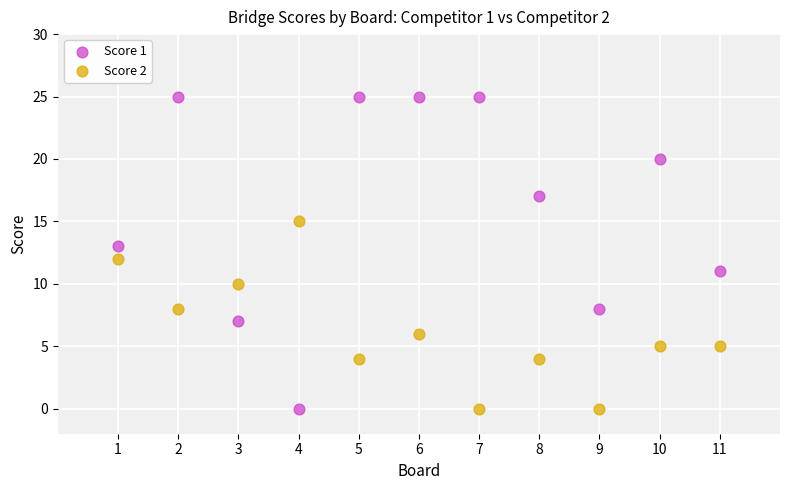

Across all data points, what is the range of X values (max minus min)?

10